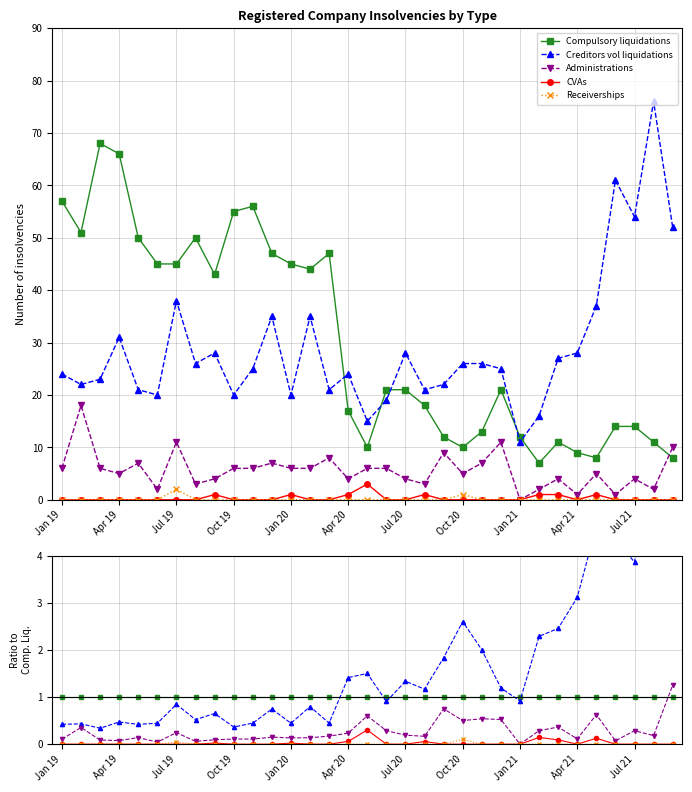

What is the value of the Administrations point at the 24th from the left?

0.5